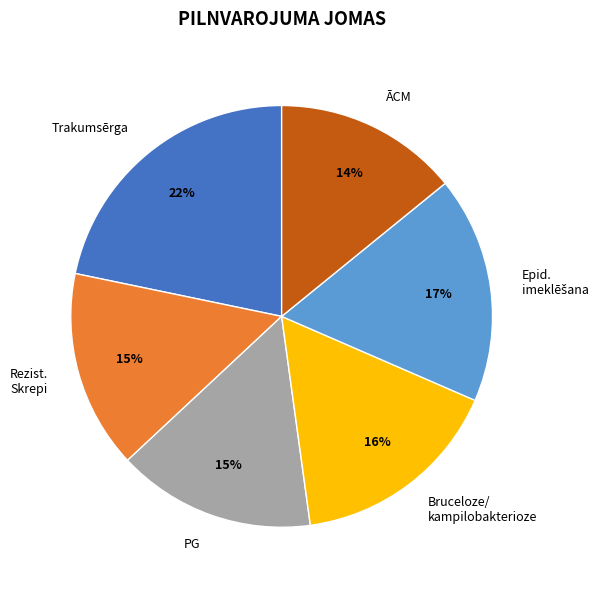

How many segments does this pie chart have?

6